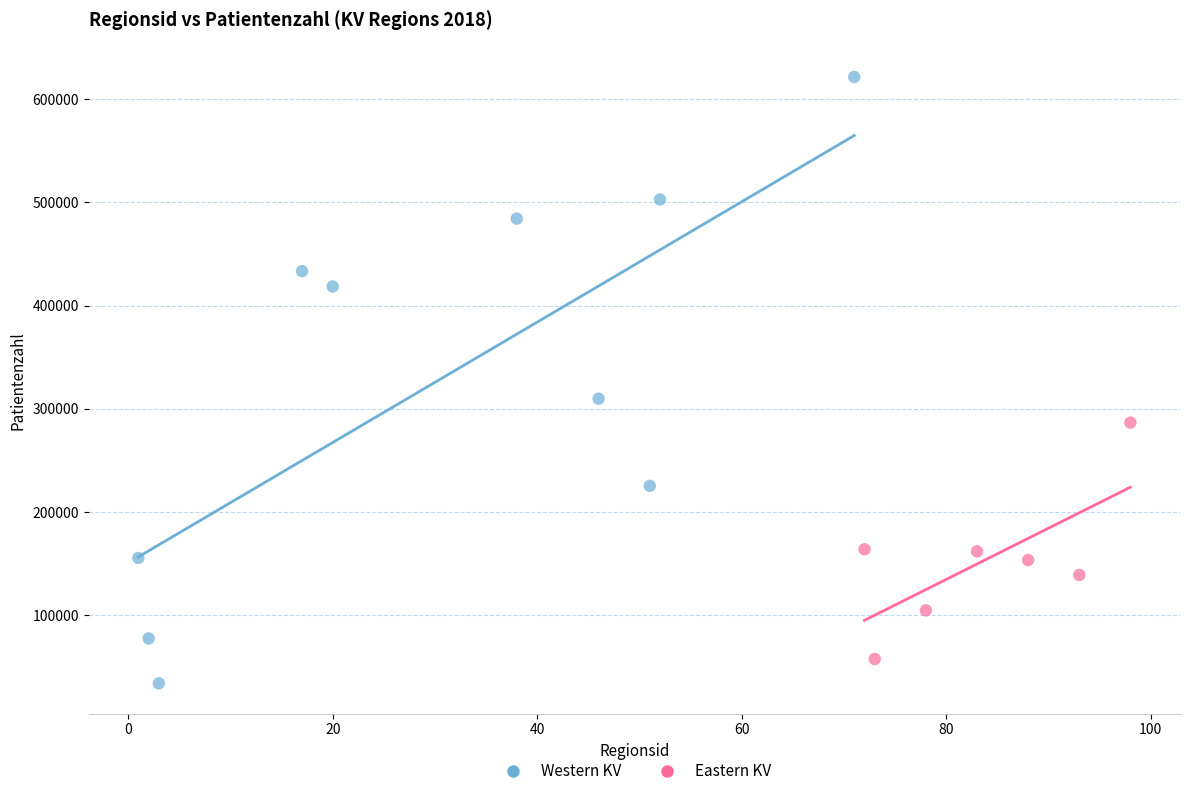

What are all the series names shown in the legend?

Western KV, Eastern KV